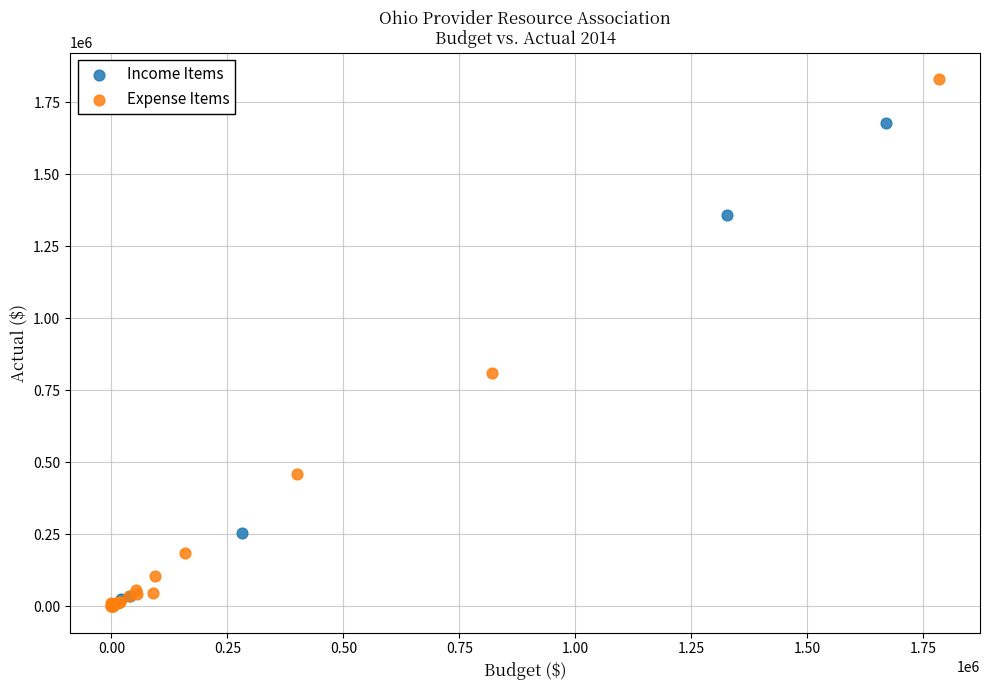

Which series has the largest Y range (max minus min)?

Expense Items